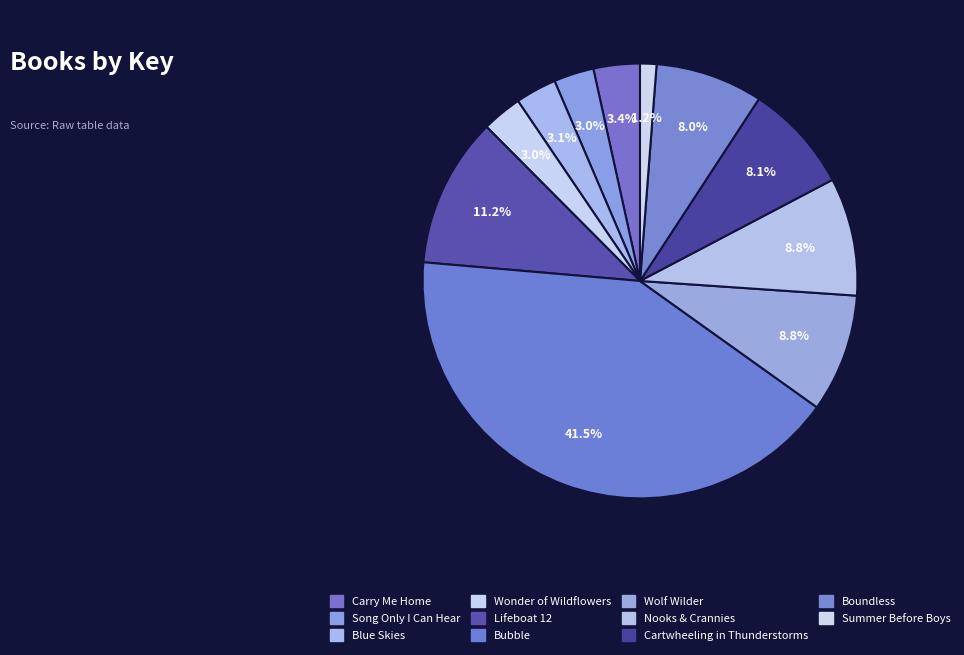

Combined, what portion of the pie is Wonder of Wildflowers and Boundless?

11.0%